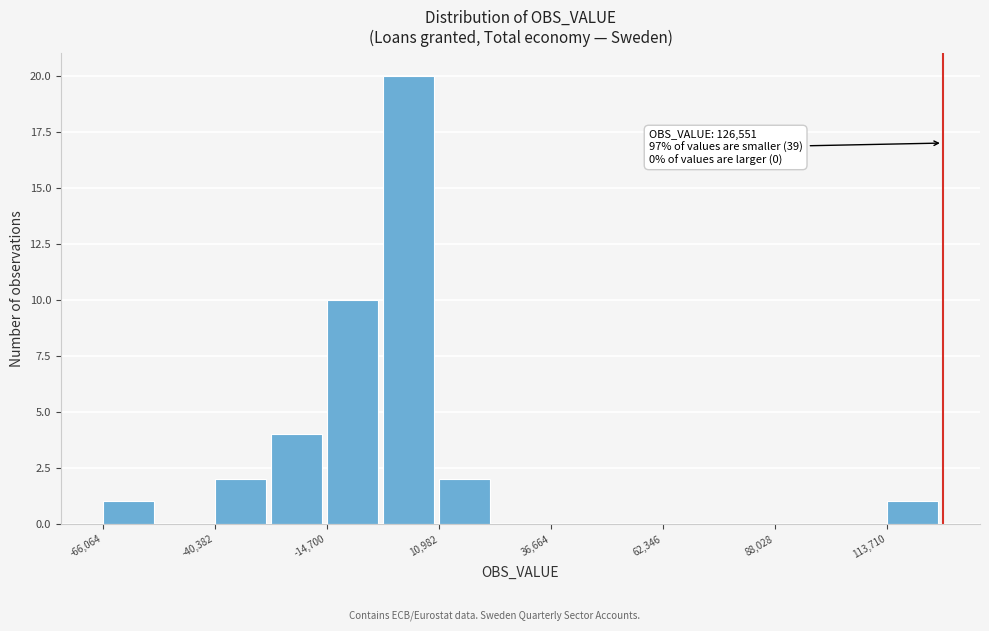

Around what value on the x-axis is the tallest bar? Give the approximate position of its centre, as read against the axis.

5000